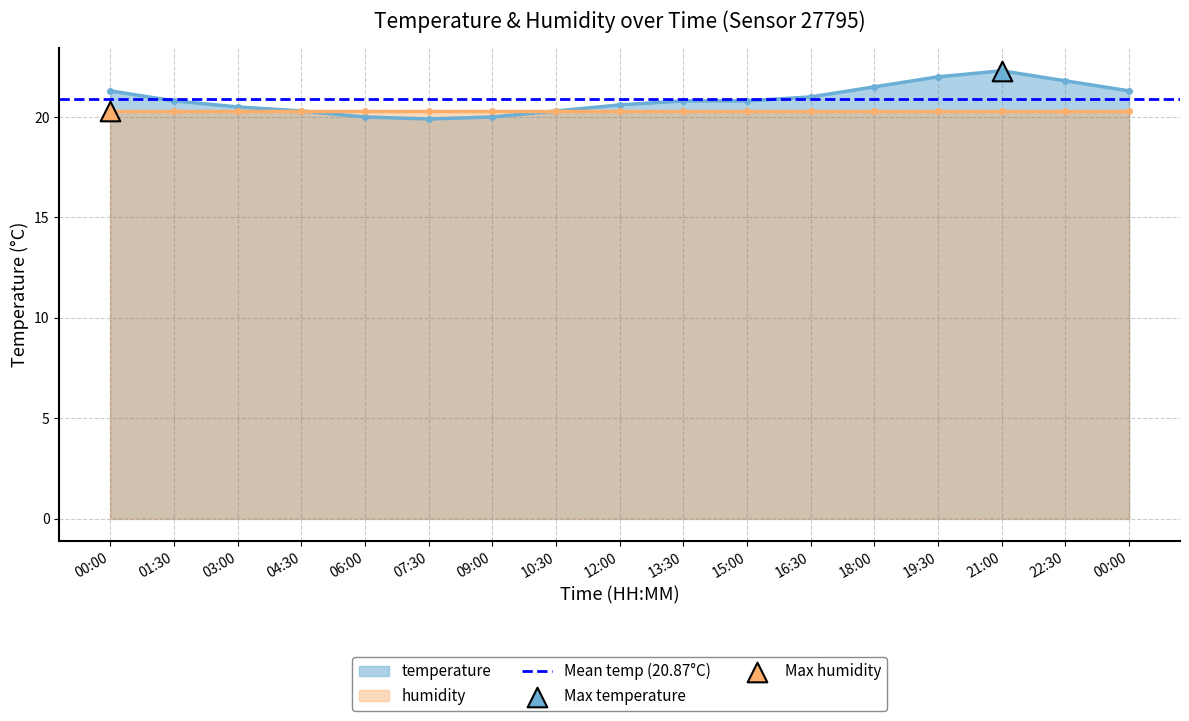

Approximately how many times larger is the value at 15:00 compared to 03:00?

1.0